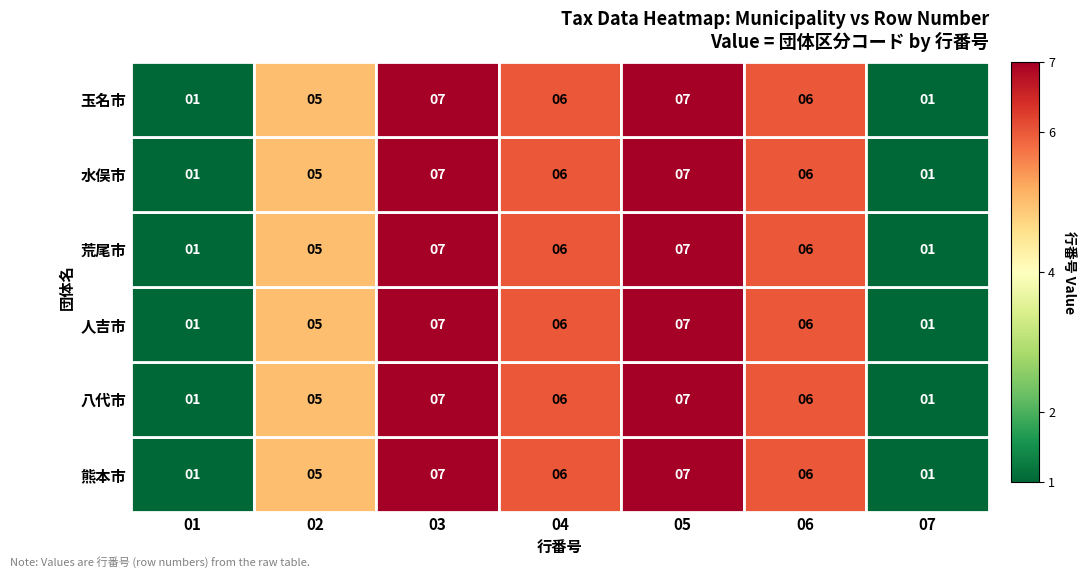

Is it true that 八代市 equals 8 at 02?

False